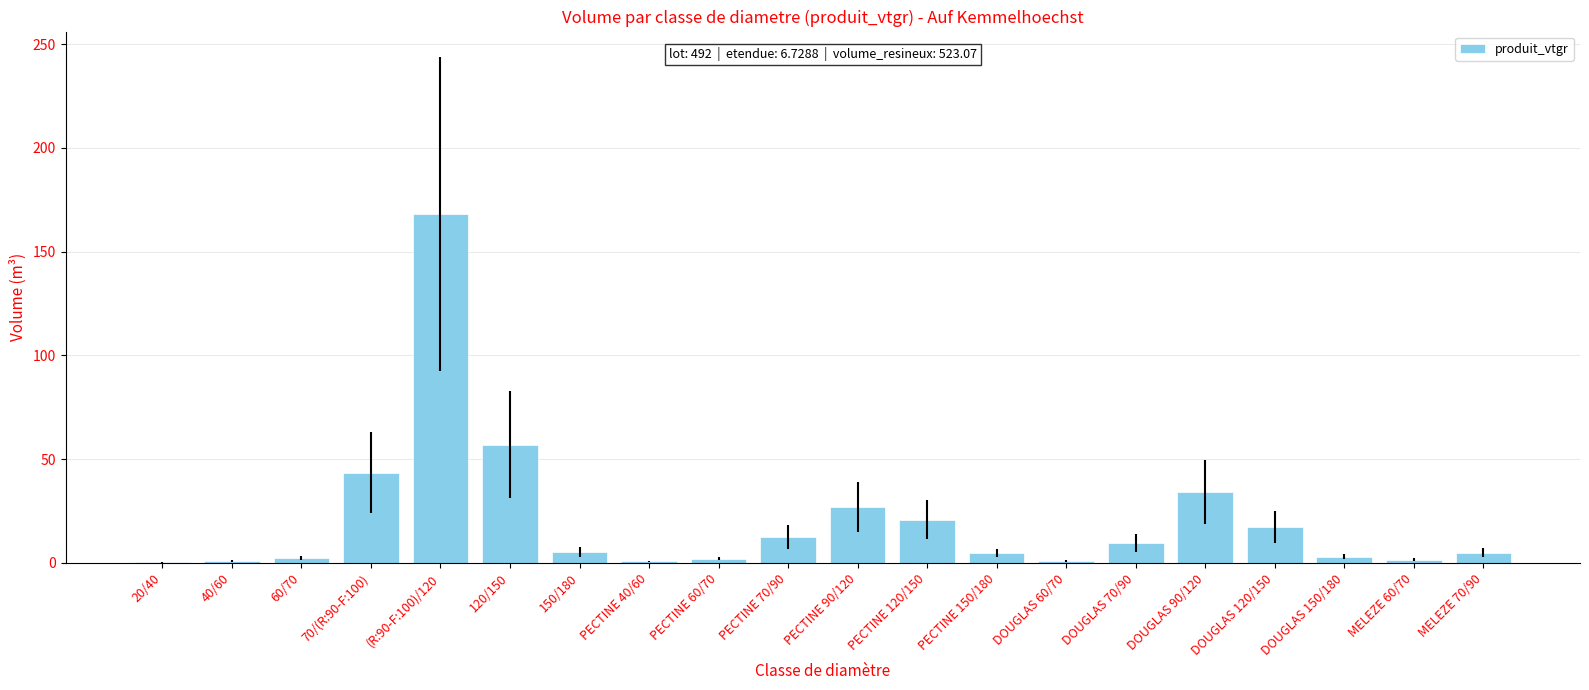

What is the change in value from 70/(R:90-F:100) to PECTINE 70/90?

-31.0